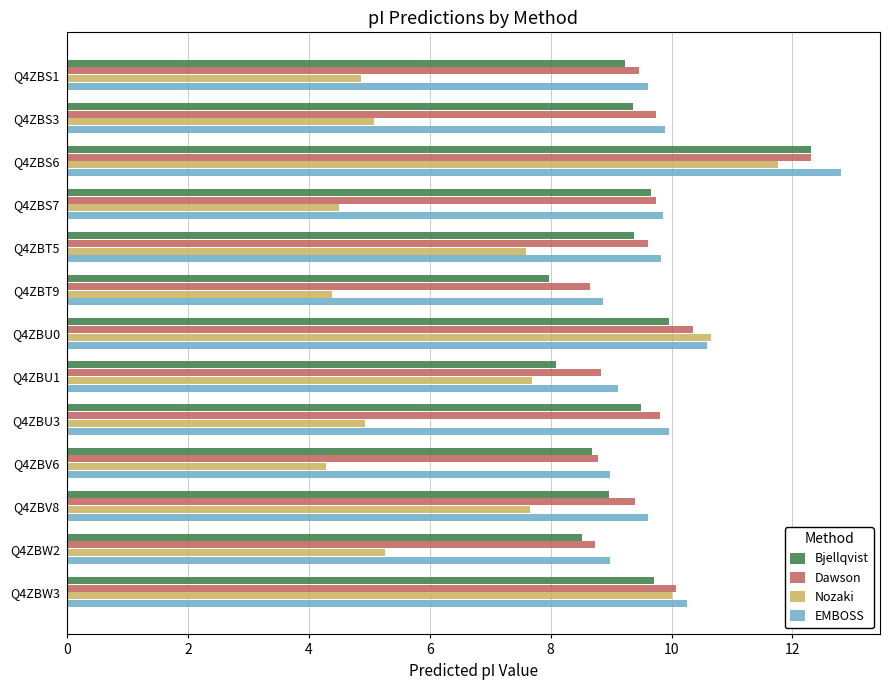

At which label does Bjellqvist reach its peak?

Q4ZBS6